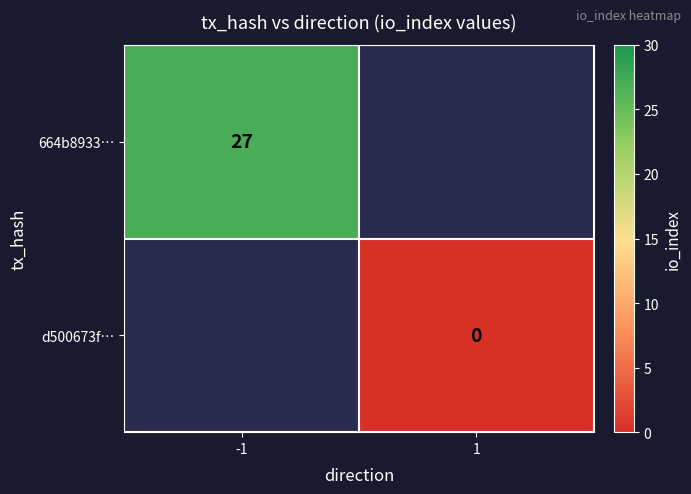

Is the value of d500673f… at 1 greater than the value of 664b8933… at -1?

No